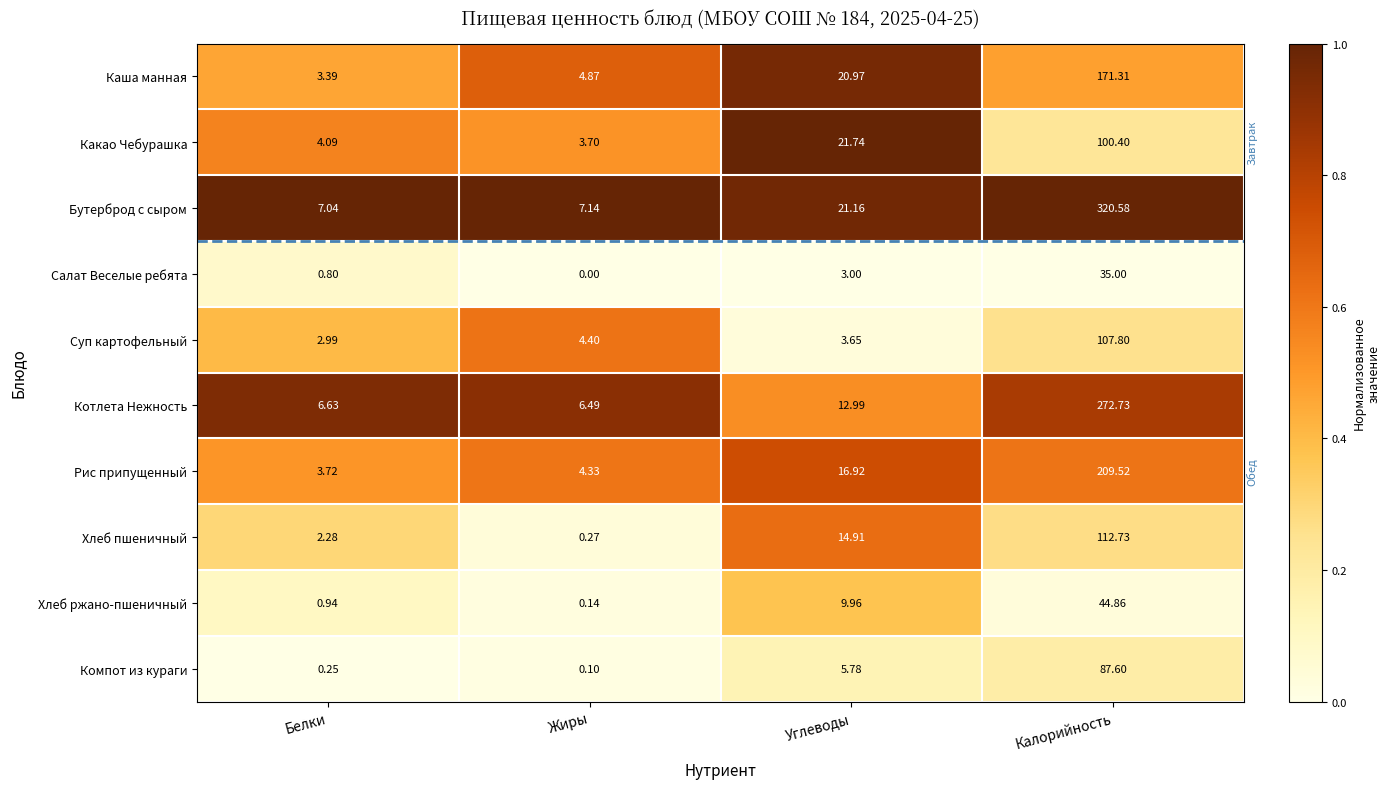

At which label is Хлеб пшеничный closest to 56?

Углеводы